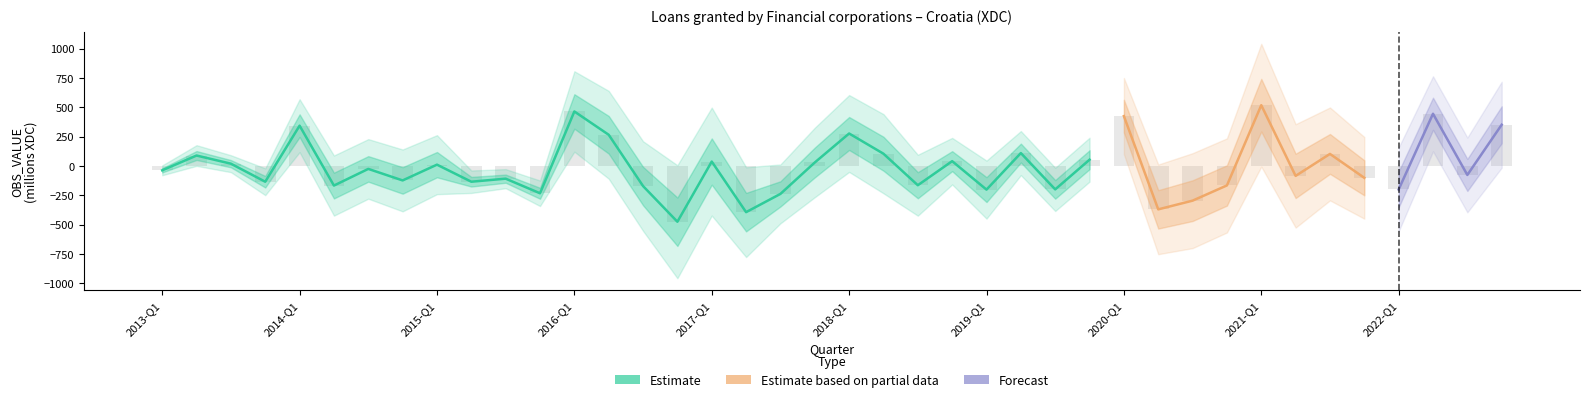

What is the difference between the maximum and minimum values?

993.3